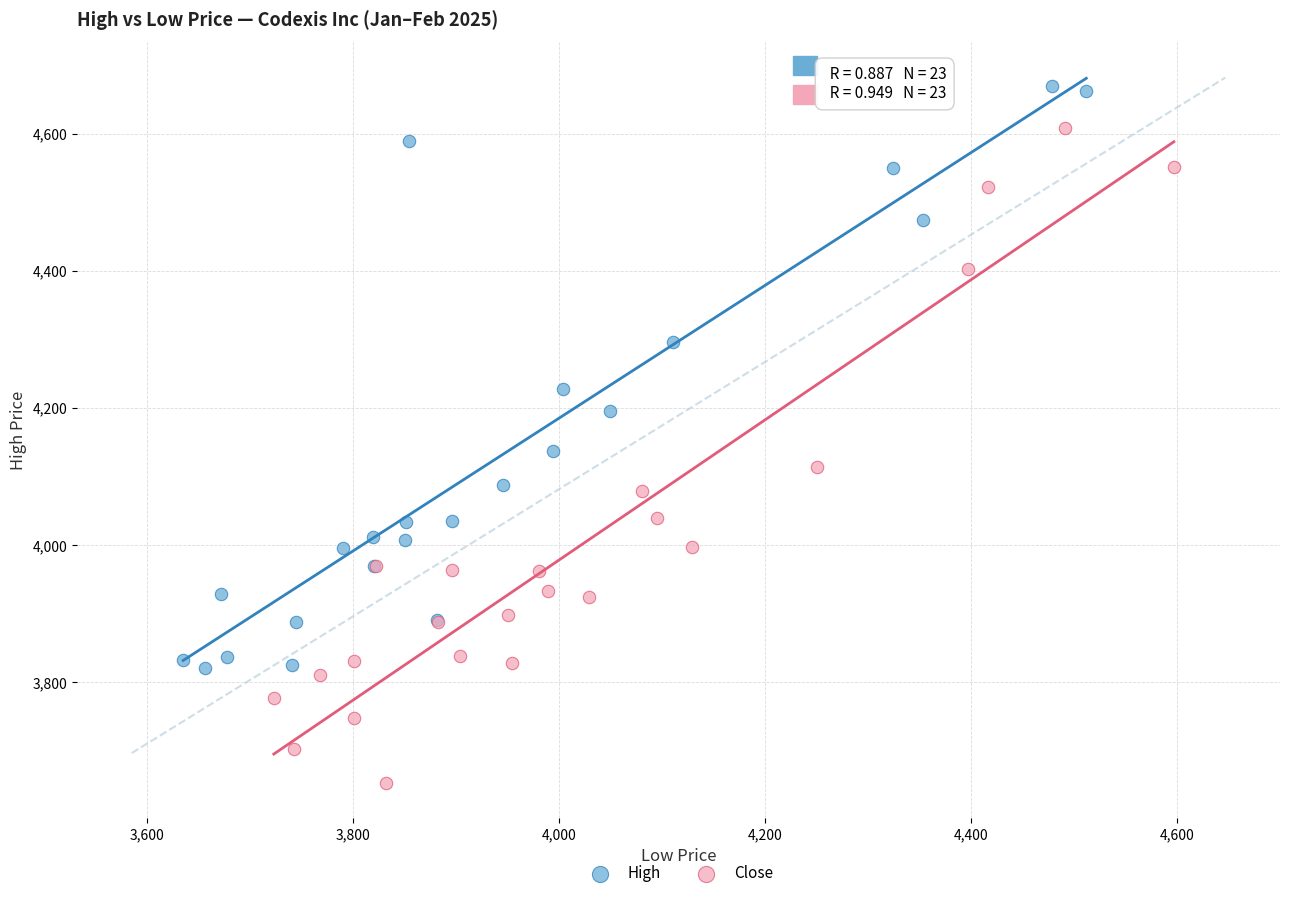

Which series contains the lowest Y value?

Close